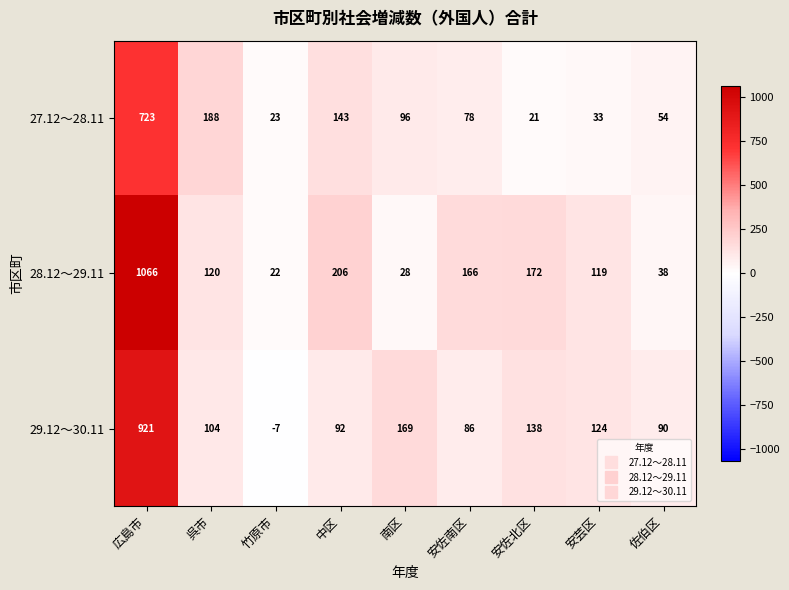

Reading left to right, what are all the values shown in this chart?

27.12～28.11: 723	188	23	143	96	78	21	33	54
28.12～29.11: 1066	120	22	206	28	166	172	119	38
29.12～30.11: 921	104	-7	92	169	86	138	124	90